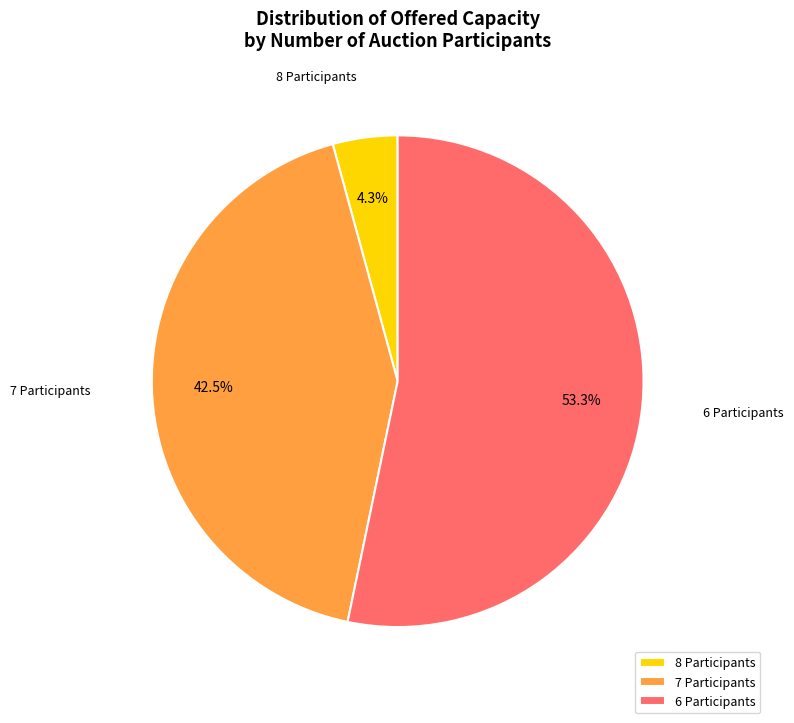

Which slice is the smallest?

8 Participants